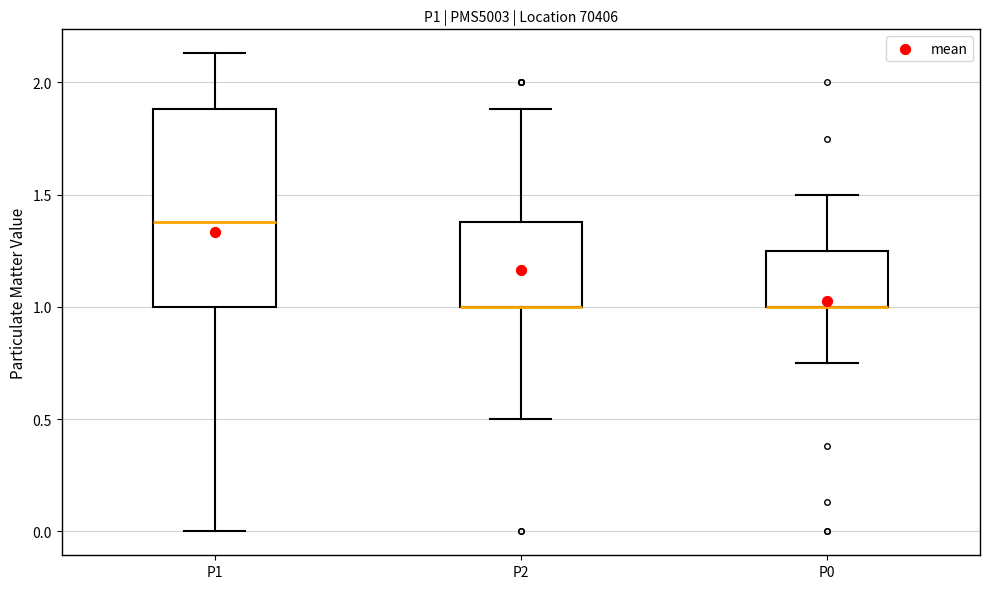

Where is the lower edge of the box for P1 on the y-axis? The values are not printed on the chart, so give them approximately, as read against the axis.

1.00